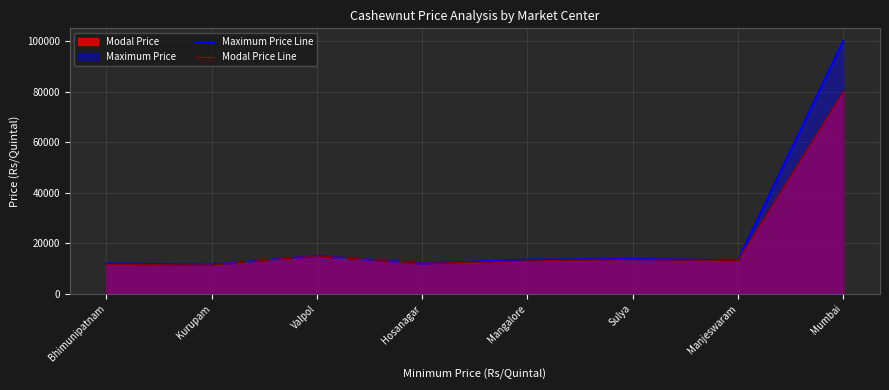

Between Bhimunipatnam and Kurupam, which is larger?

Bhimunipatnam